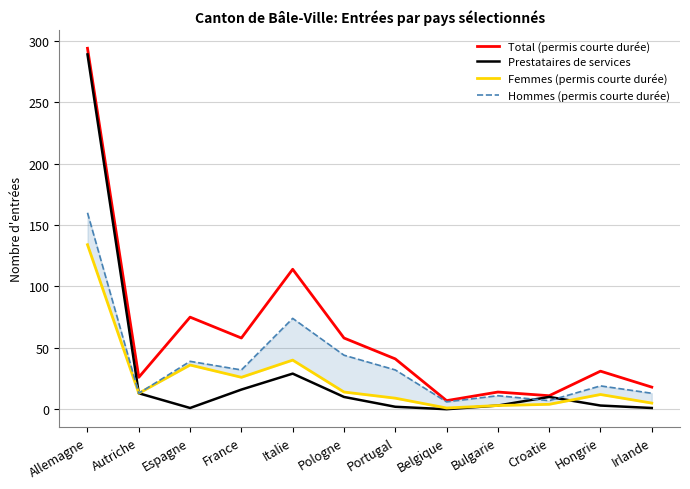

What is the difference between the highest and lowest values at Portugal?

39